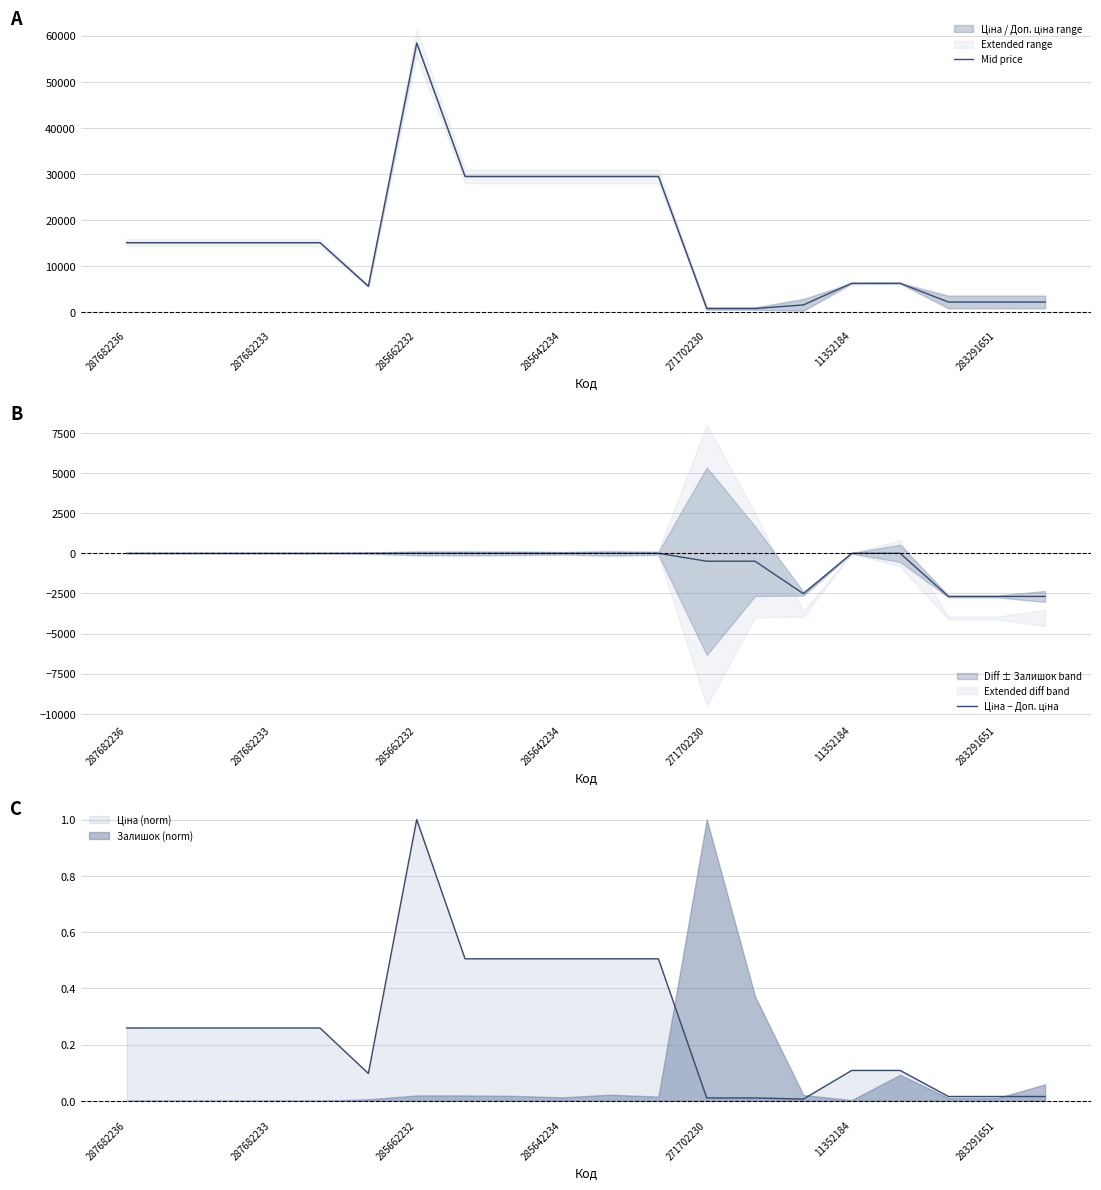

What is the highest value of the Залишок (norm) series?

1.0